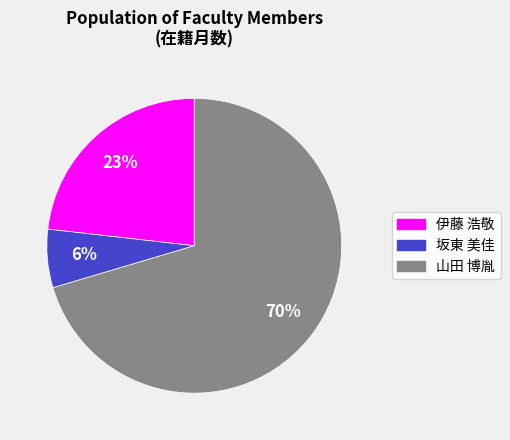

To the nearest percent, what is the average slice percentage?

33%